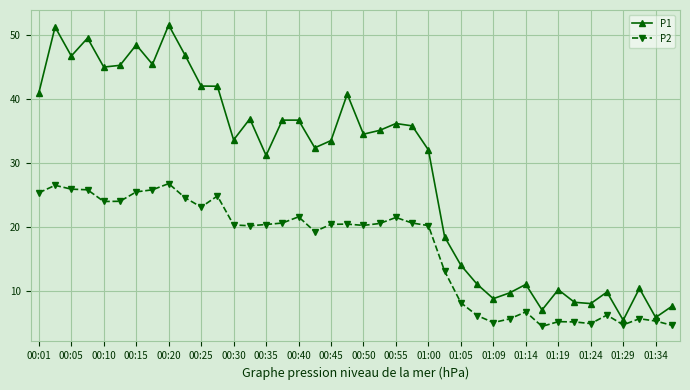

True or false: P2 and P1 intersect in this chart.

False